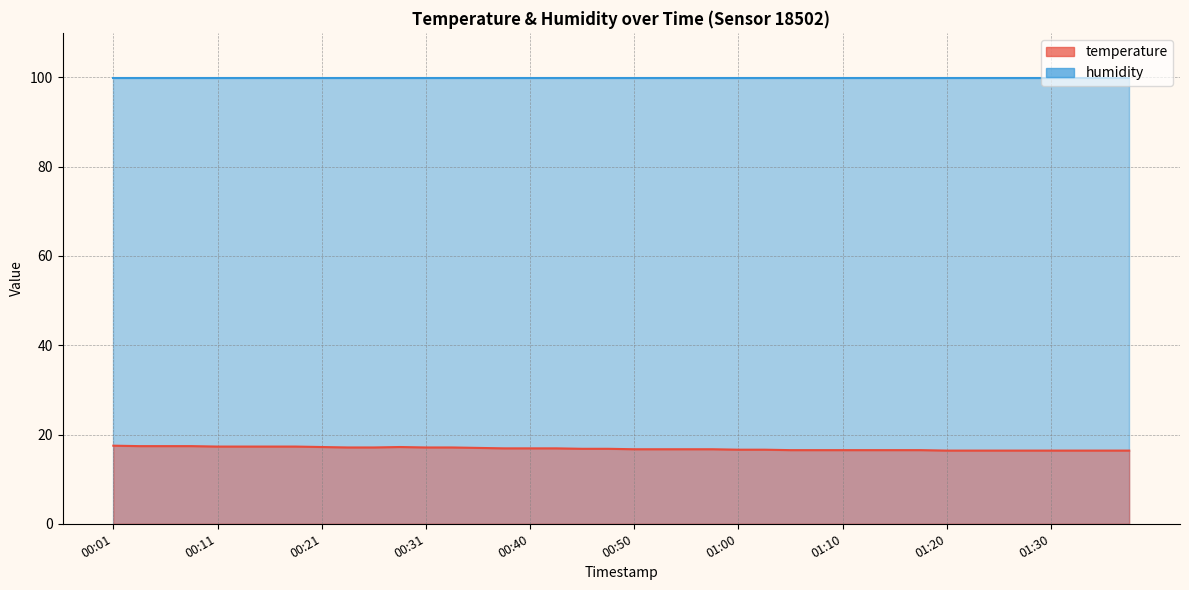

Which has a higher value, 01:05 or 01:10?

01:05